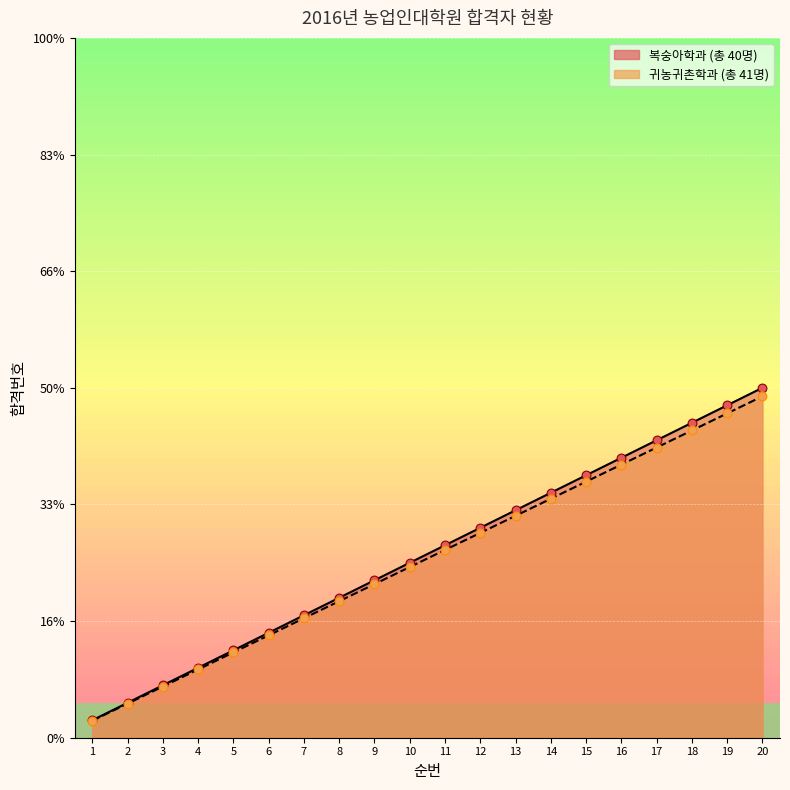

Which series has the largest total across all categories?

복숭아학과 합격번호